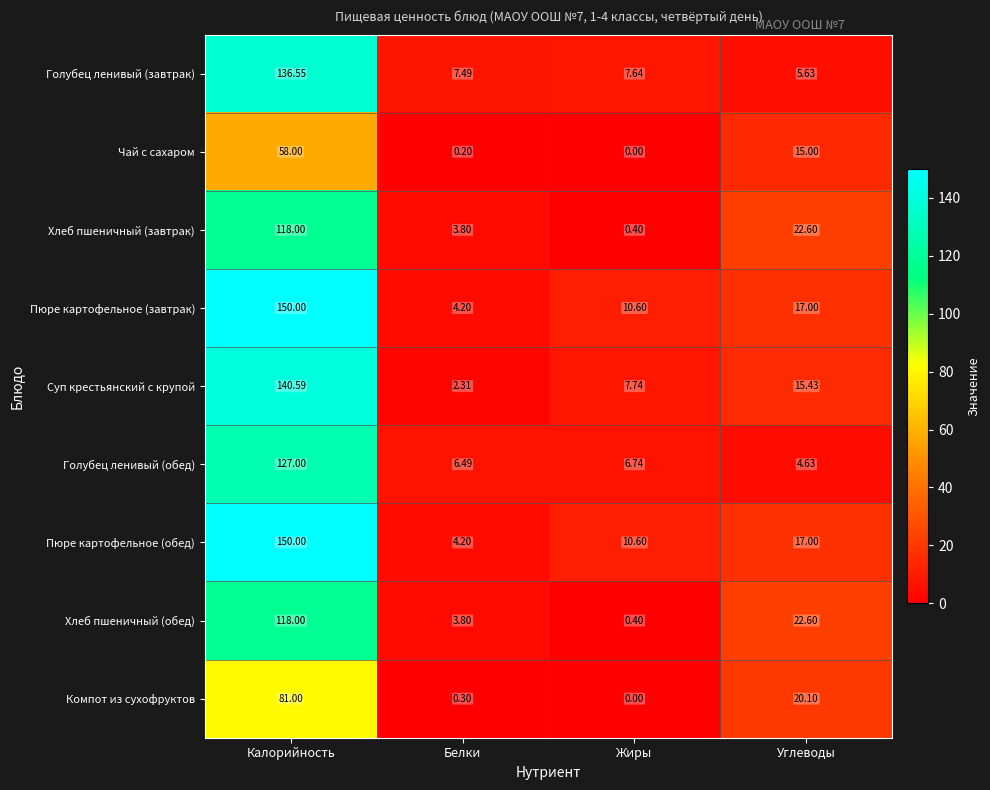

Which label corresponds to the smallest value in the chart?

Жиры